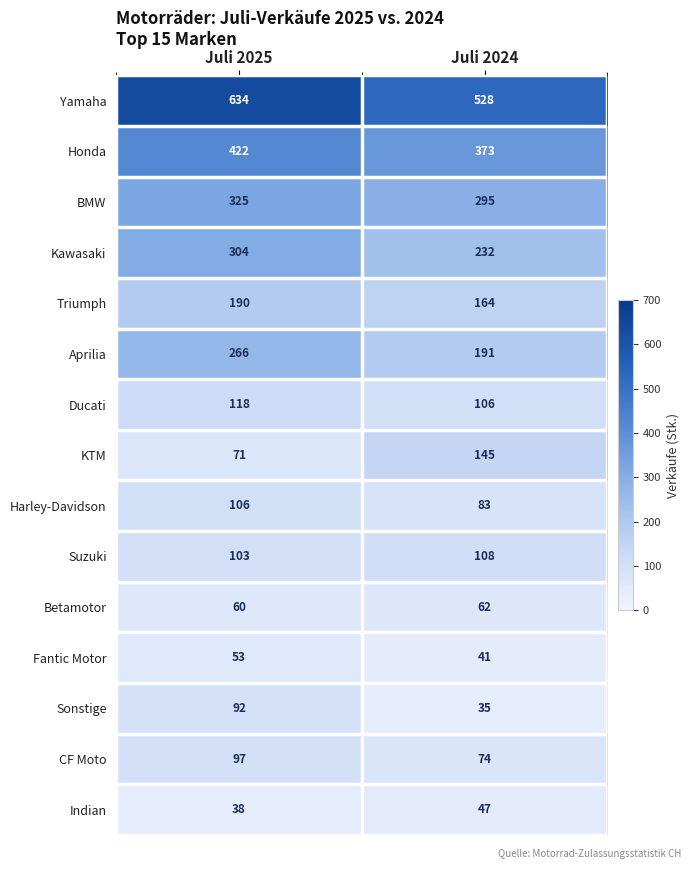

Is it true that Suzuki equals 103 at Juli 2025?

True